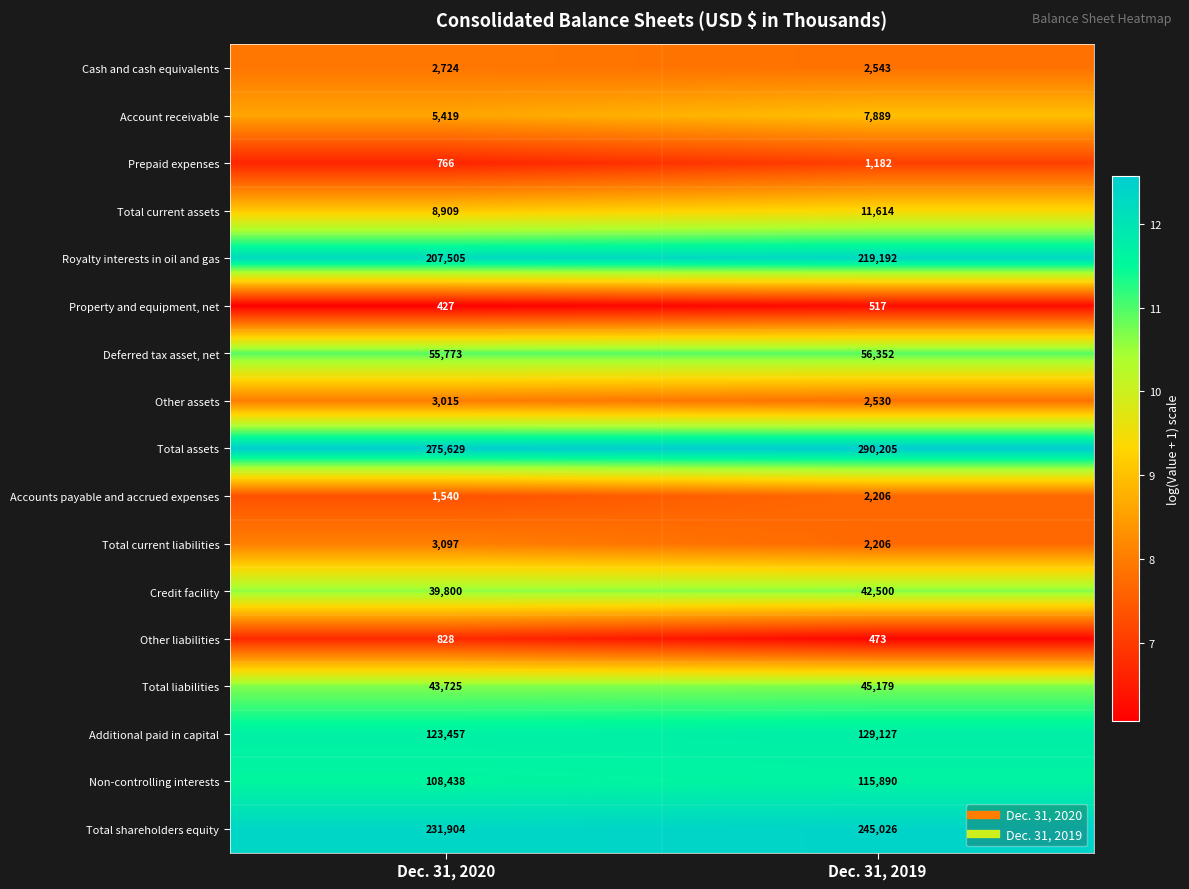

What is the difference between the maximum and minimum values in the Other assets series?

485